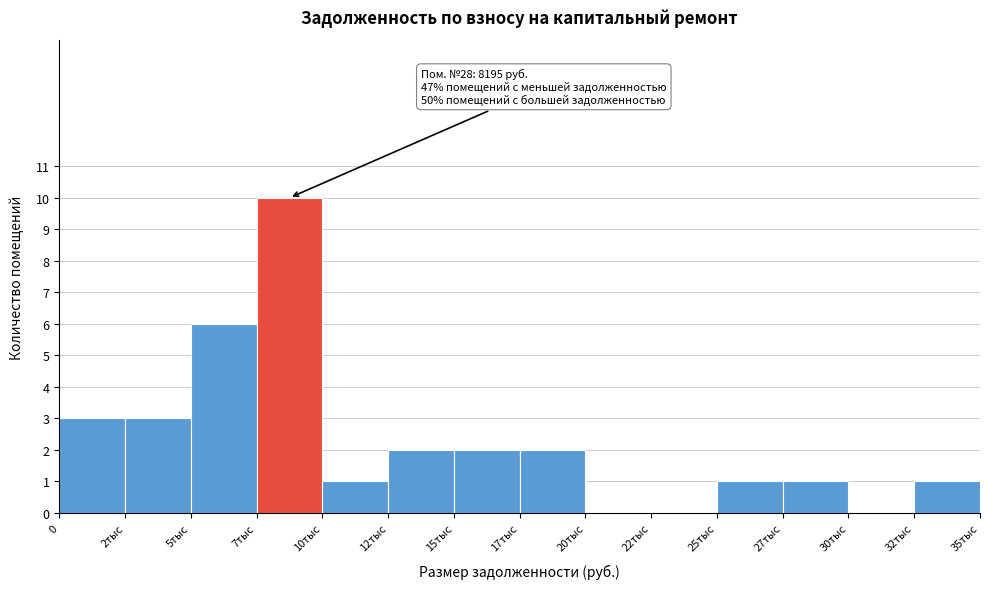

Reading left to right, list all the values displayed in this chart.

0=3	2тыс=3	5тыс=6	7тыс=10	10тыс=1	12тыс=2	15тыс=2	17тыс=2	20тыс=0	22тыс=0	25тыс=1	27тыс=1	30тыс=0	32тыс=1